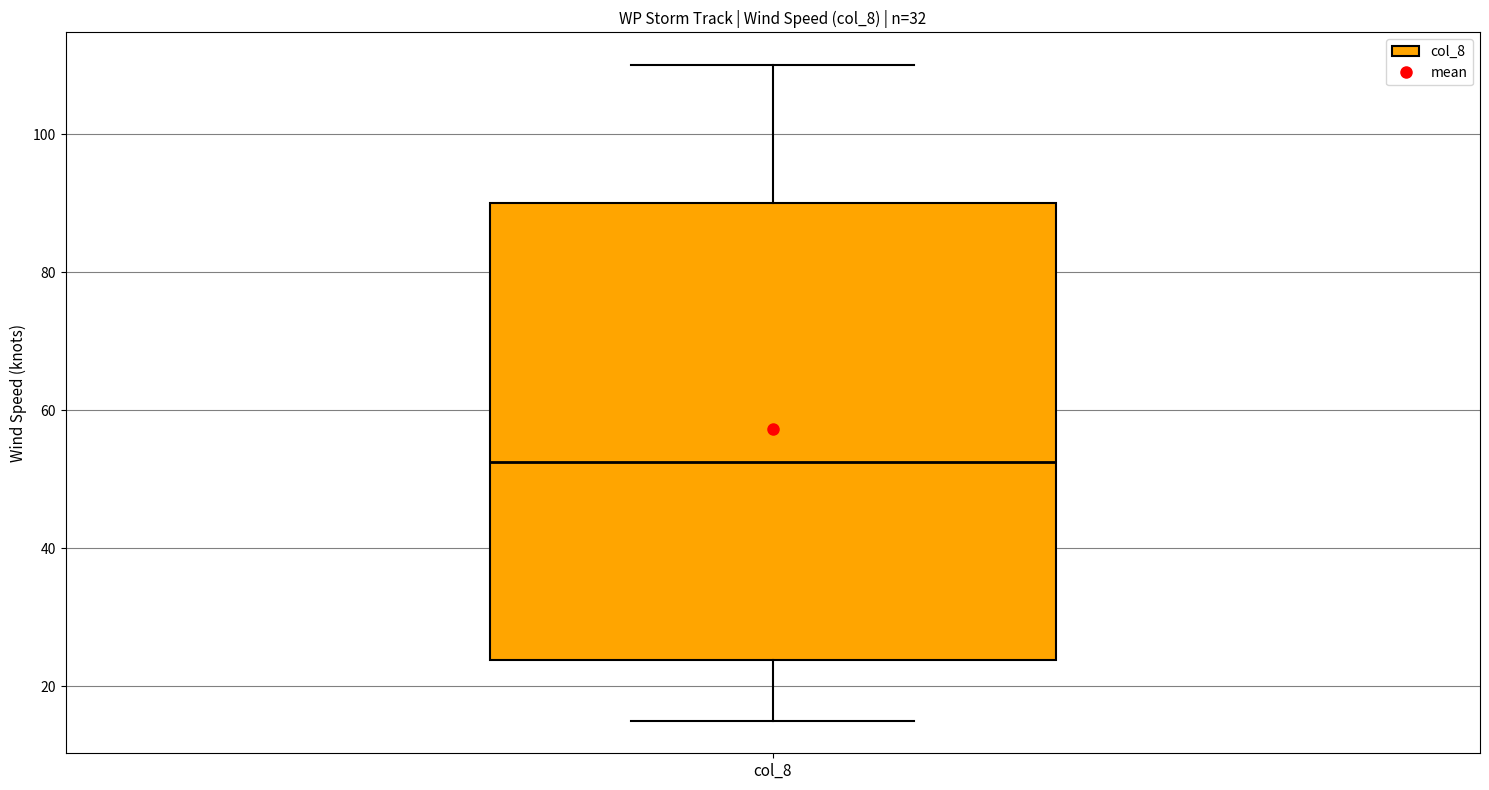

Read this box plot against the y-axis: the position of the median line, the range covered by the box, and the ends of both whiskers. The values are not printed on the chart, so give them approximately, as read against the axis.

median 52, box 24 to 90, whiskers 16 to 110